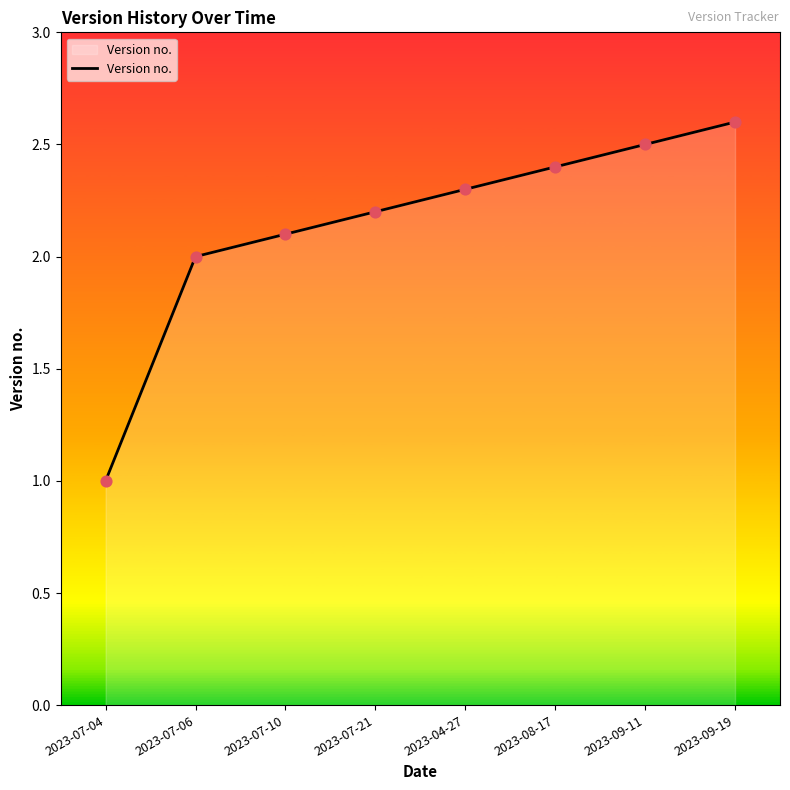

Approximately how many times larger is the value at 2023-09-11 compared to 2023-08-17?

1.0